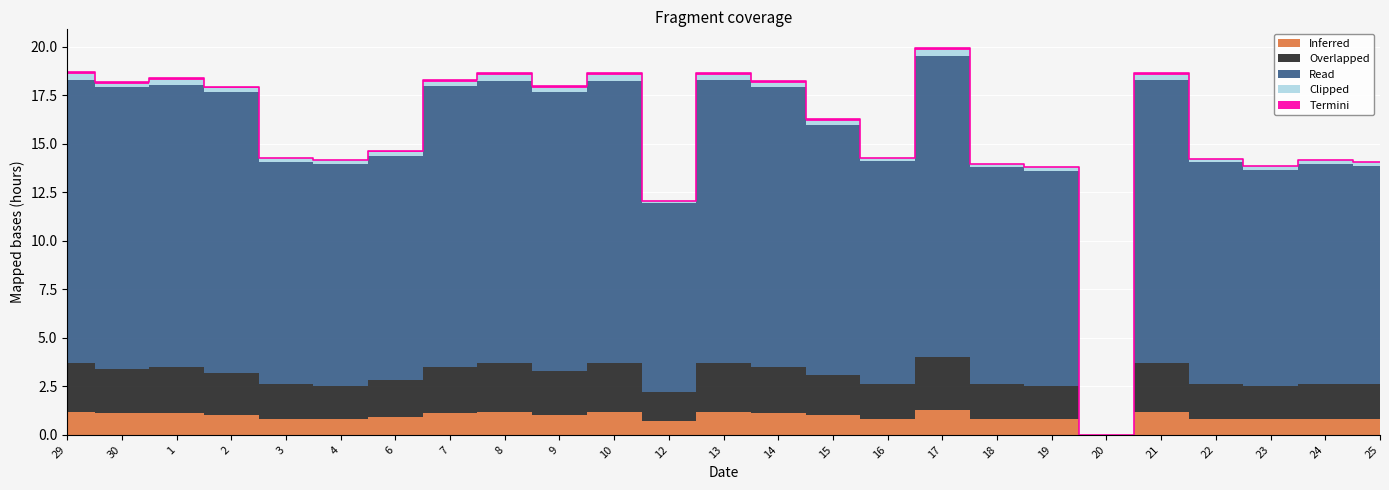

The Clipped series shows 0.3 at 8. True or false?

True